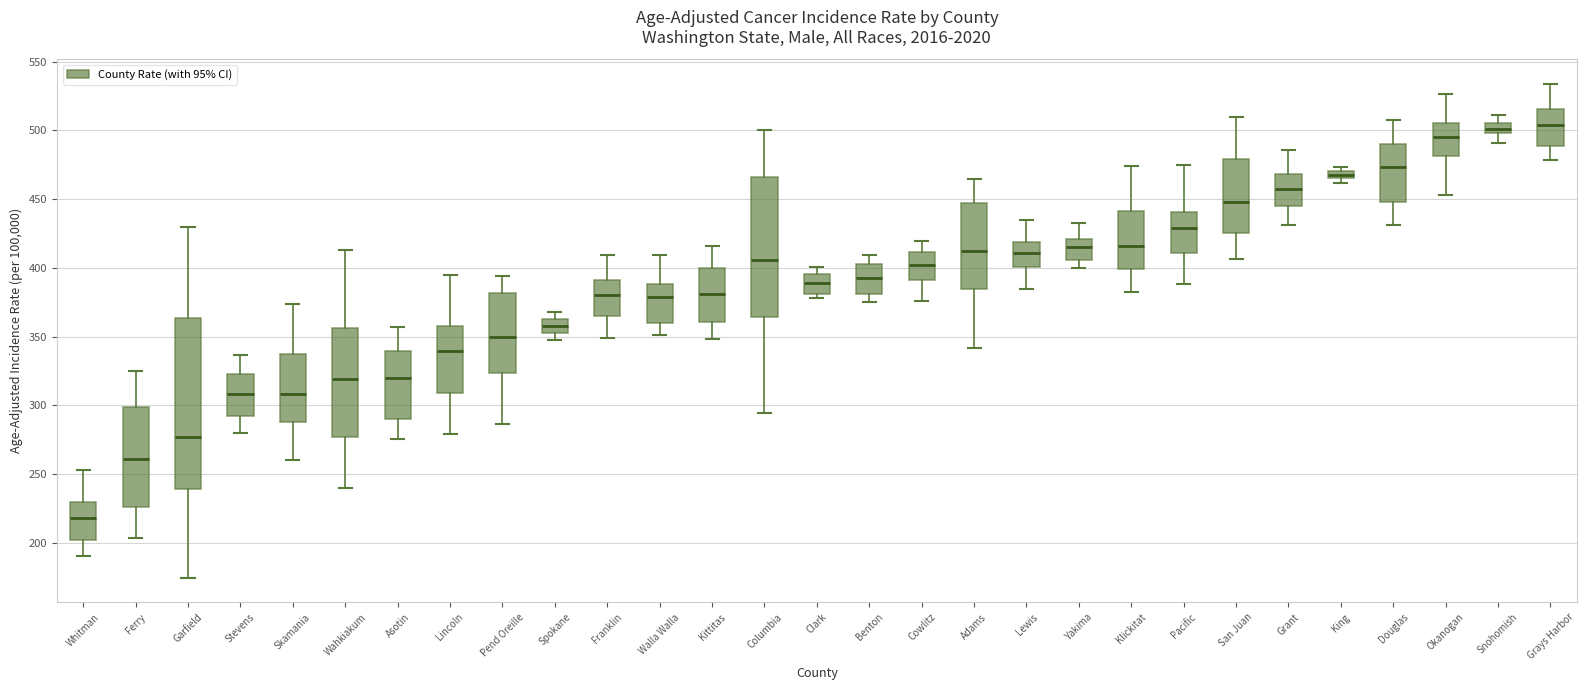

Which box is the tallest, from its lower edge to its upper edge?

Garfield